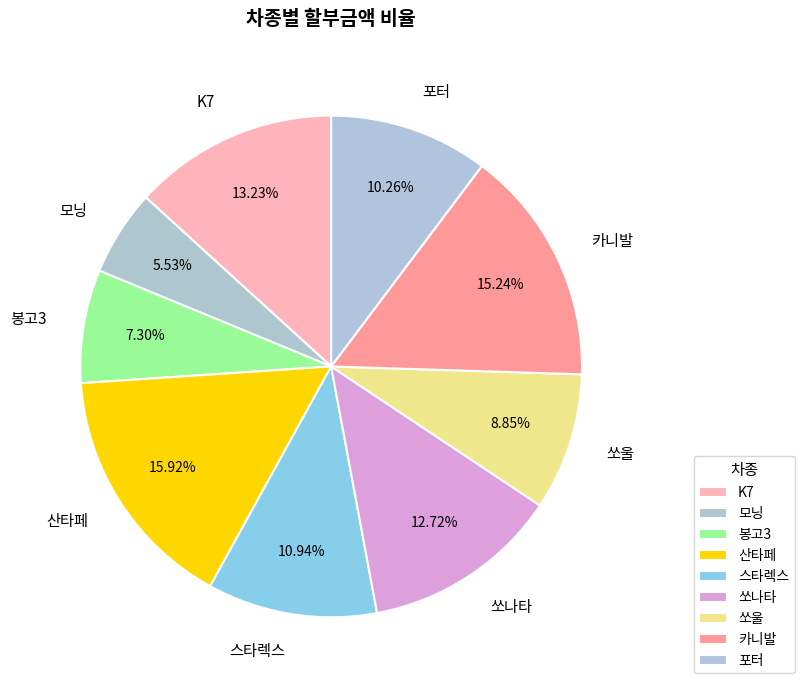

What percentage is the 모닝 slice, to the nearest percent?

6%